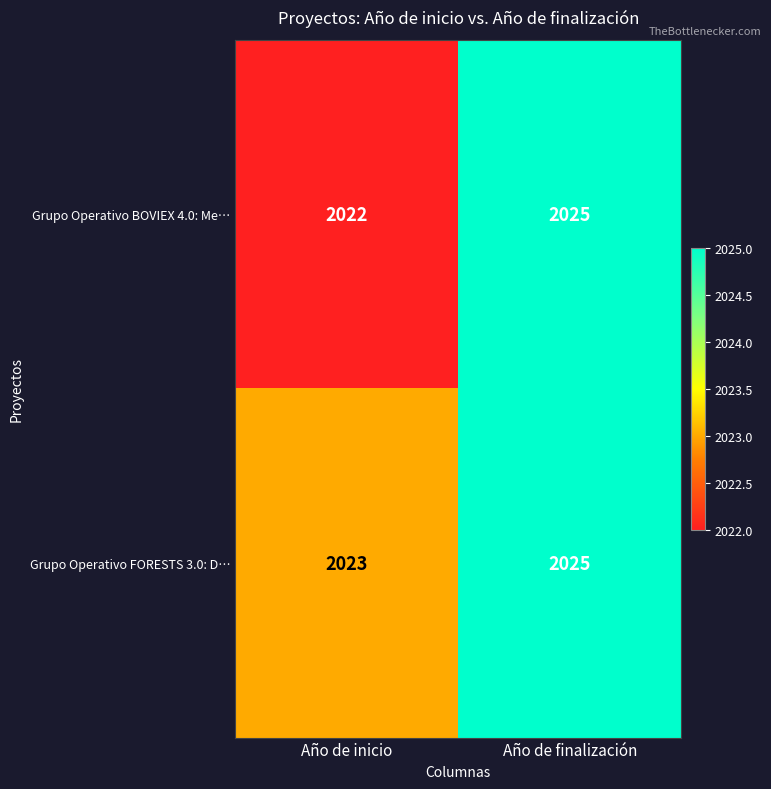

Is it true that Grupo Operativo BOVIEX 4.0: Me… equals 1069 at Año de inicio?

False